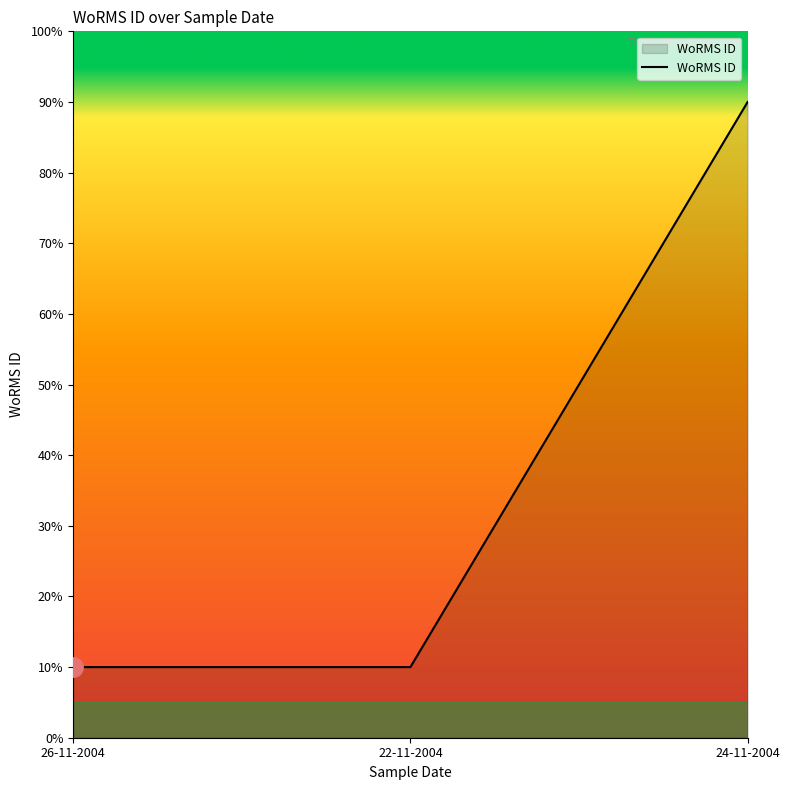

What is the sum of all values?

110